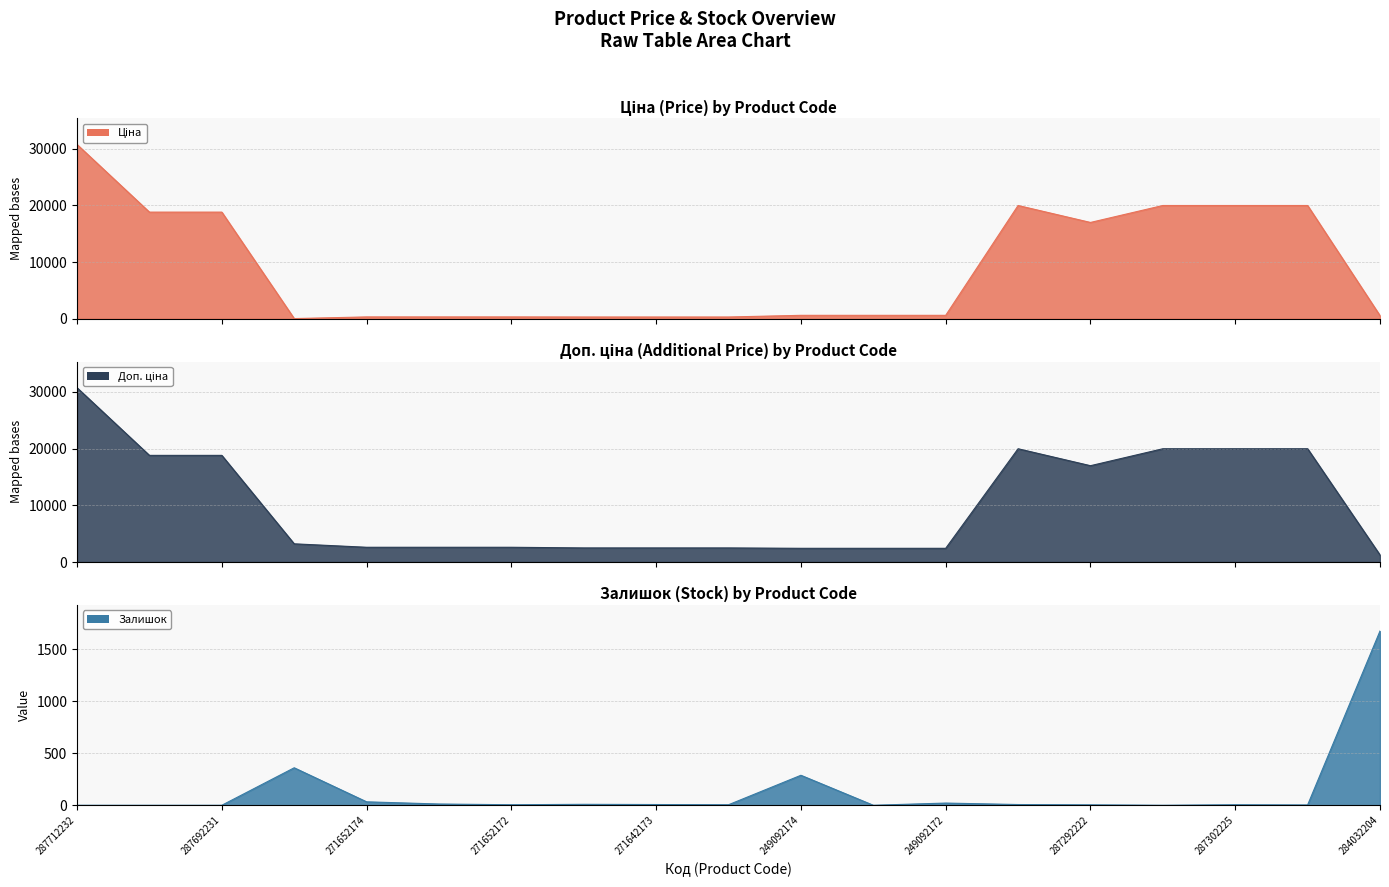

What is the value of the Залишок point at the 6th from the left?

12.0